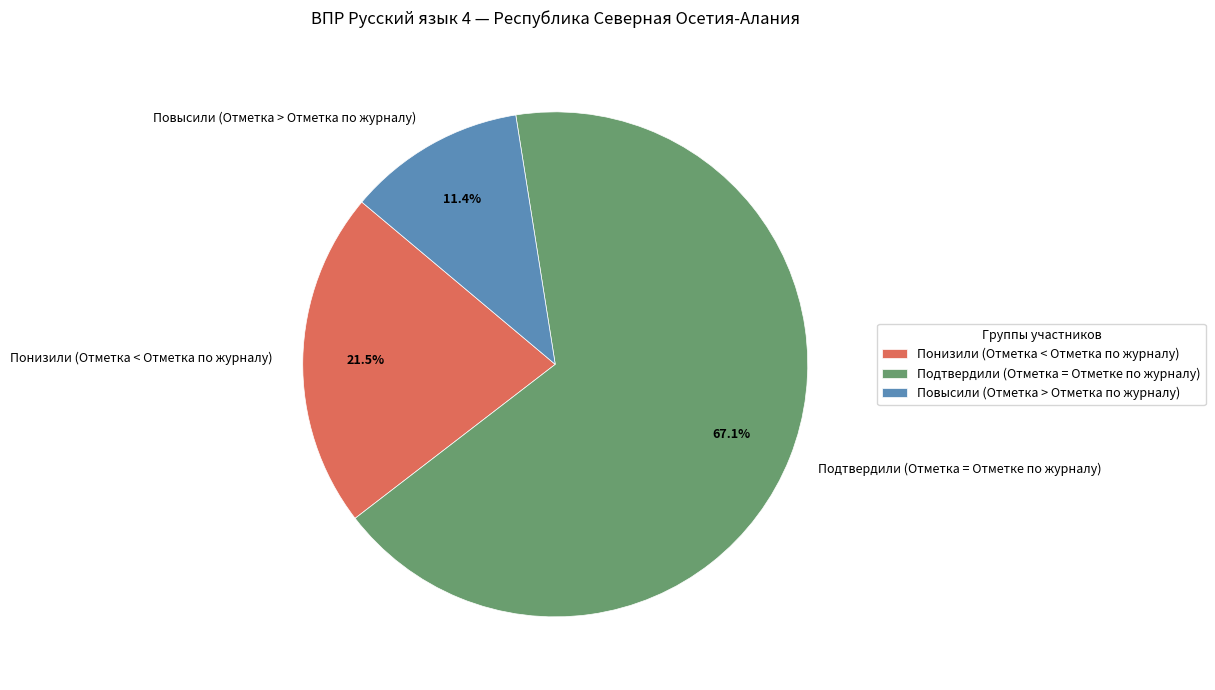

Which slice is the smallest?

Повысили (Отметка > Отметка по журналу)